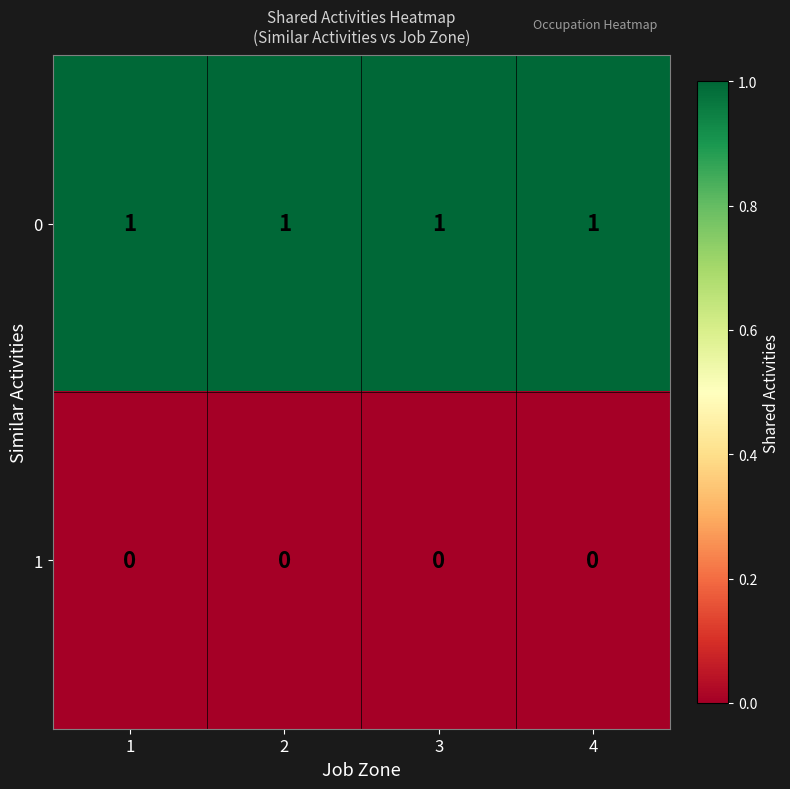

Is the value of 0 at 3 greater than the value of 1 at 2?

Yes